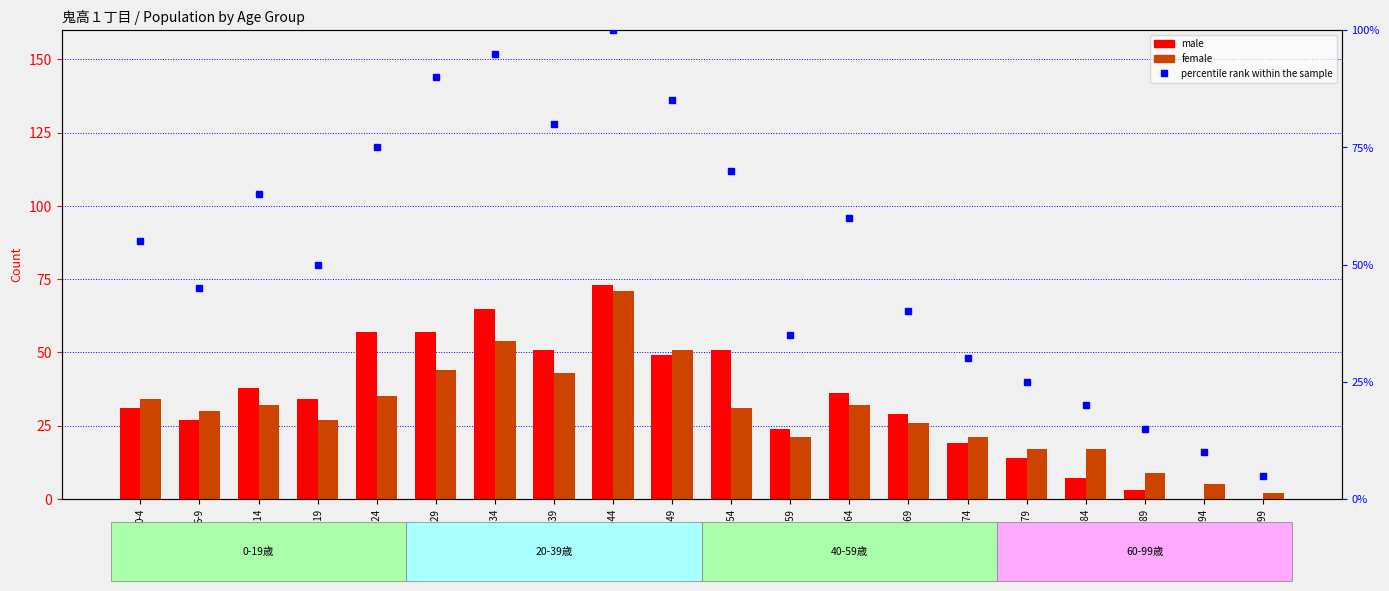

Is the value of percentile rank within the sample at 70-74 greater than the value of female at 65-69?

Yes